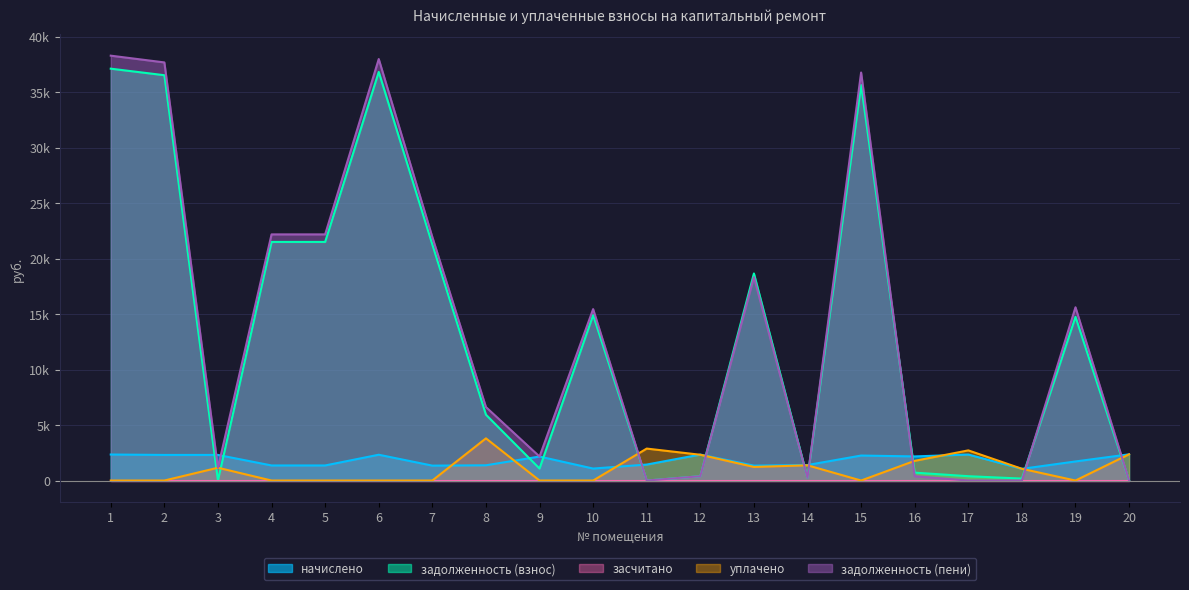

At which category does начислено reach its first local peak?

6